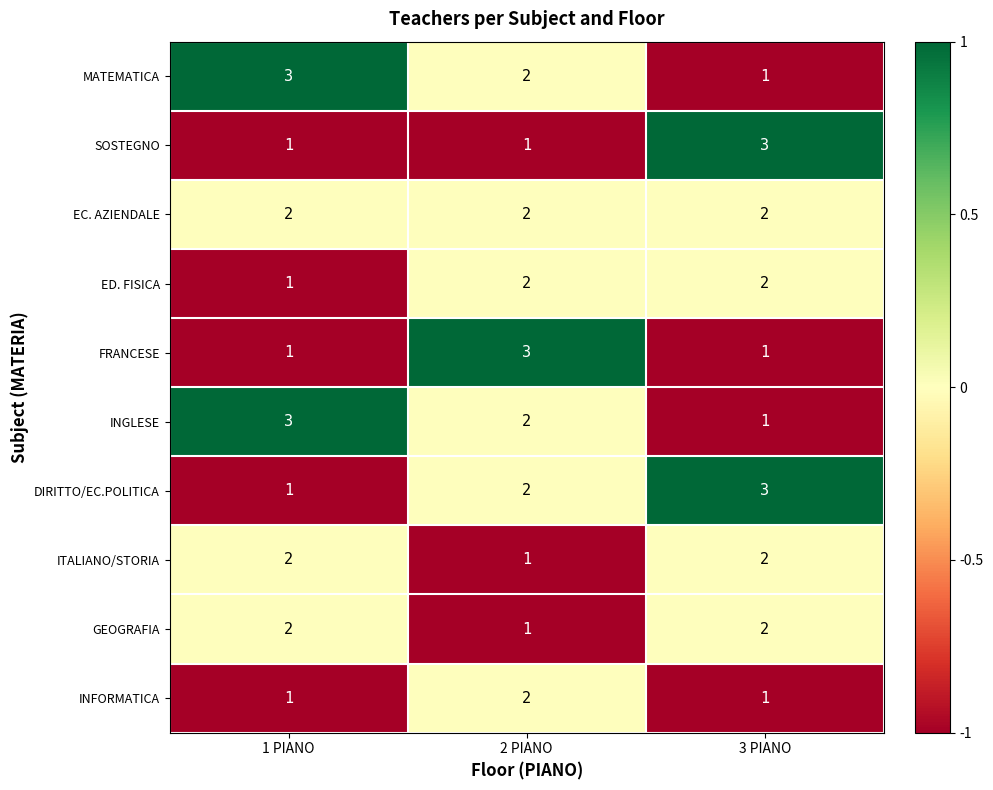

Rank the categories by MATEMATICA value from highest to lowest.

1 PIANO, 2 PIANO, 3 PIANO